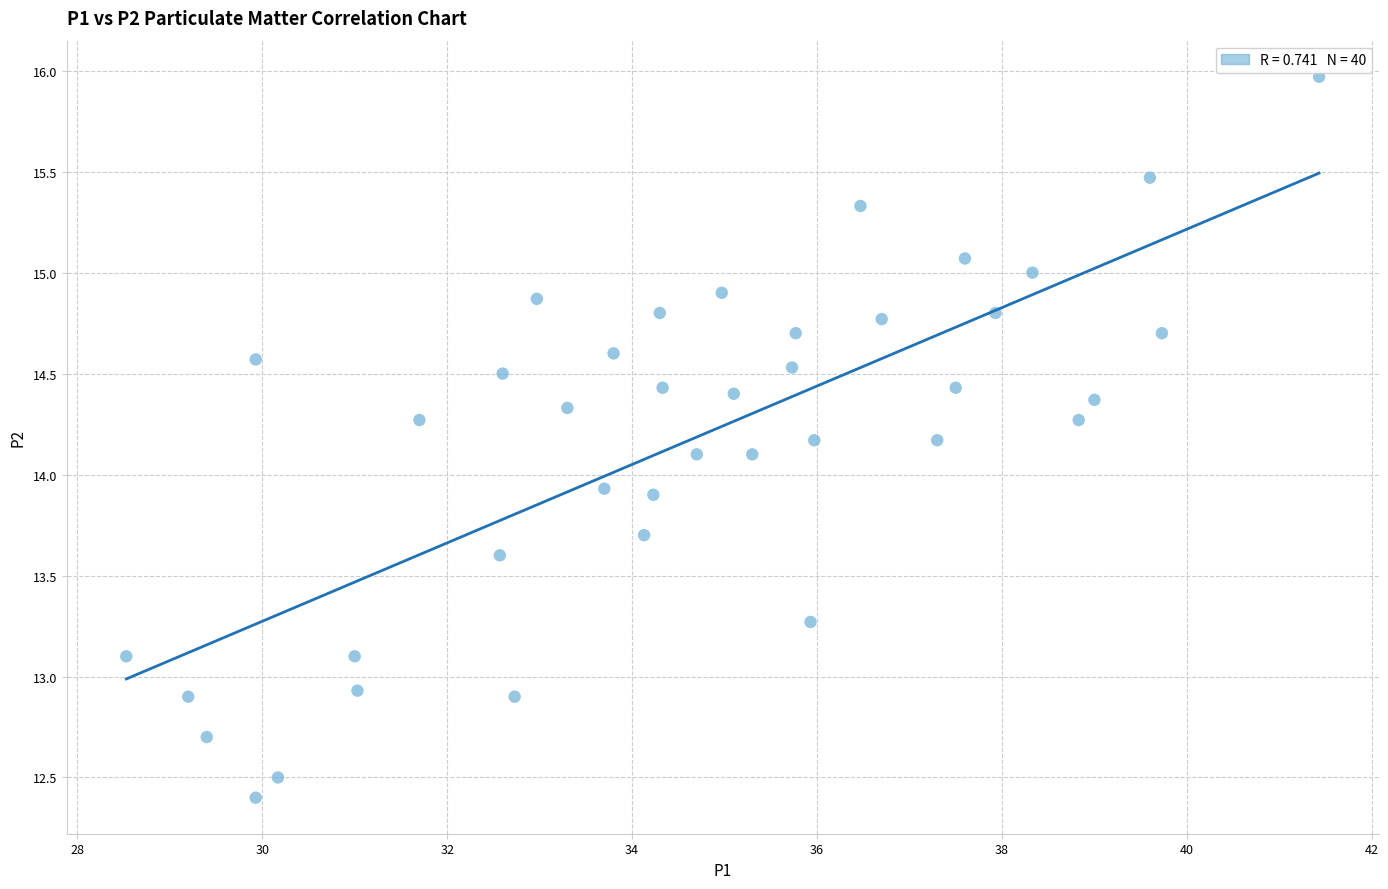

What is the range of X values (max minus min)?

12.9